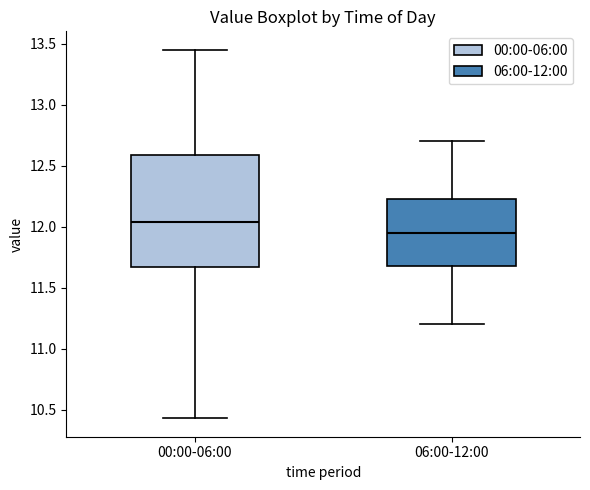

Which box is the tallest, from its lower edge to its upper edge?

00:00-06:00